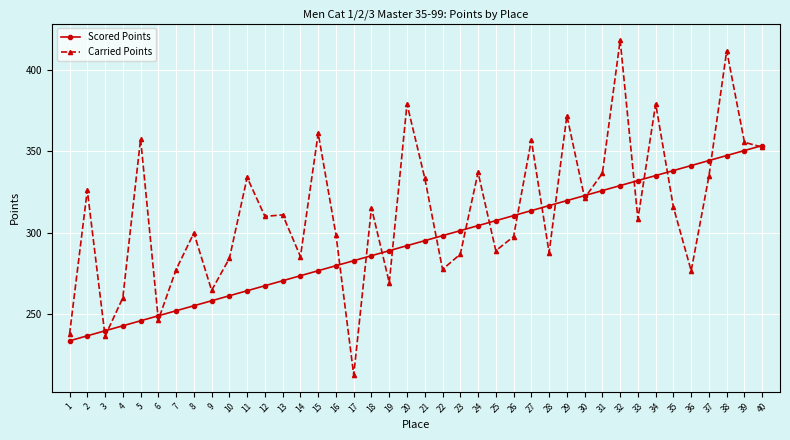

At which label does Carried Points first exceed 310?

2